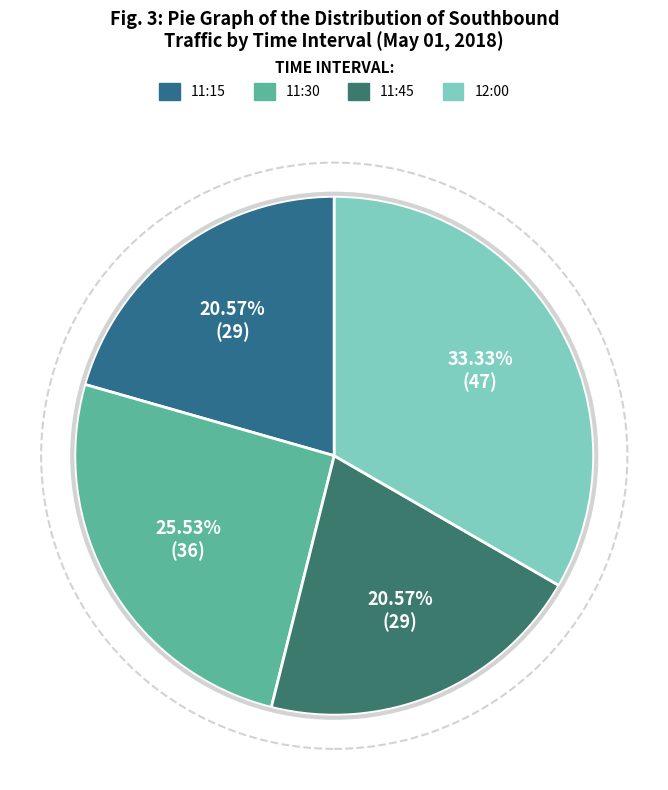

To the nearest percent, what percentage of the pie is 11:30?

26%